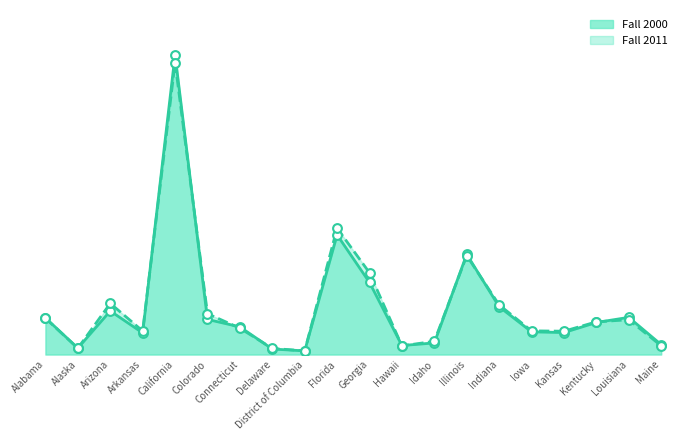

What is the total value across all series at Colorado?

1117643